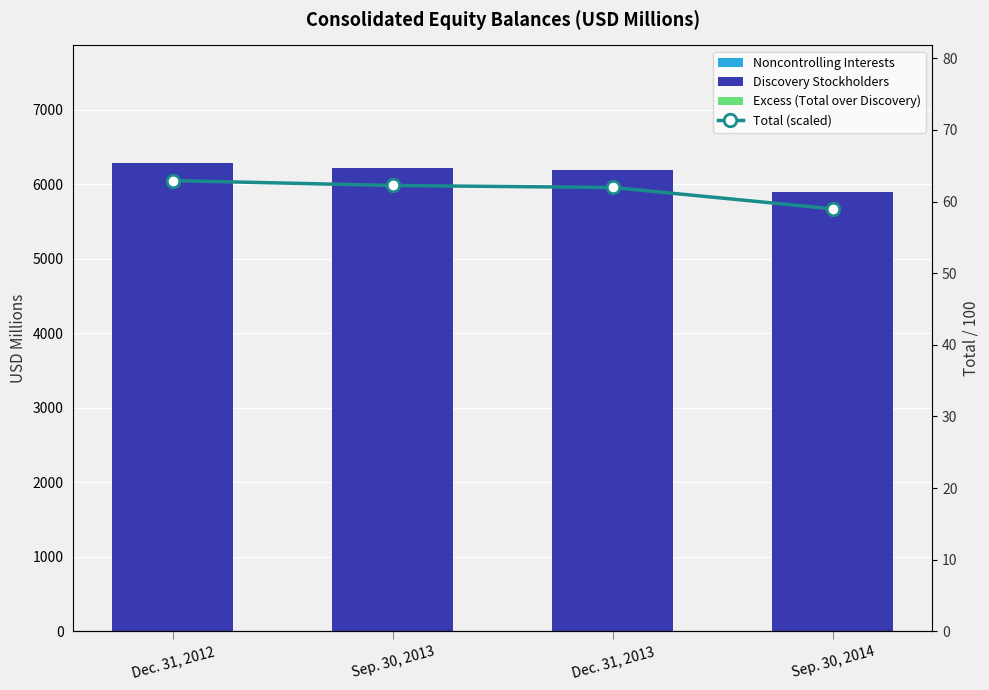

Is the value of Noncontrolling Interests at Sep. 30, 2013 greater than the value of Discovery Stockholders at Sep. 30, 2013?

No